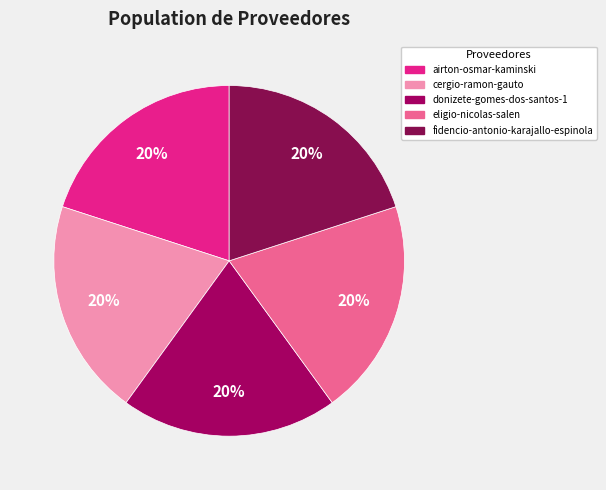

The donizete-gomes-dos-santos-1 slice represents 20% of the pie. True or false?

True